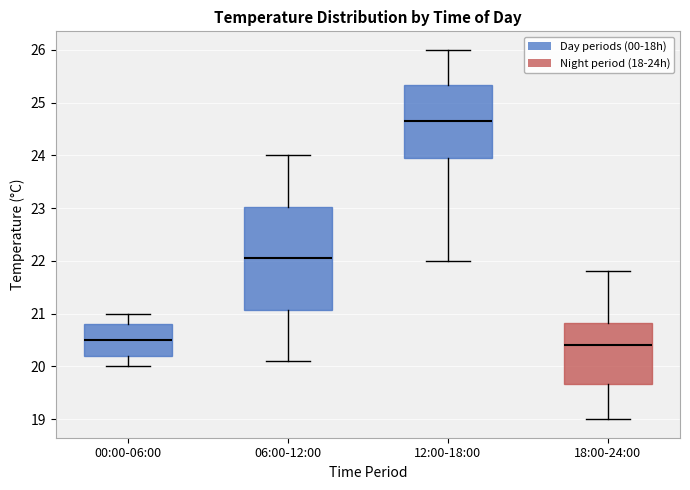

Reading left to right, read every box against the y-axis: the position of its median line, the range the box covers, and the ends of its whiskers. The values are not printed on the chart, so give them approximately, as read against the axis.

00:00-06:00: median 20.5, box 20.2 to 20.8, whiskers 20.0 to 21.0
06:00-12:00: median 22.1, box 21.1 to 23.0, whiskers 20.1 to 24.0
12:00-18:00: median 24.7, box 24.0 to 25.3, whiskers 22.0 to 26.0
18:00-24:00: median 20.4, box 19.7 to 20.8, whiskers 19.0 to 21.8